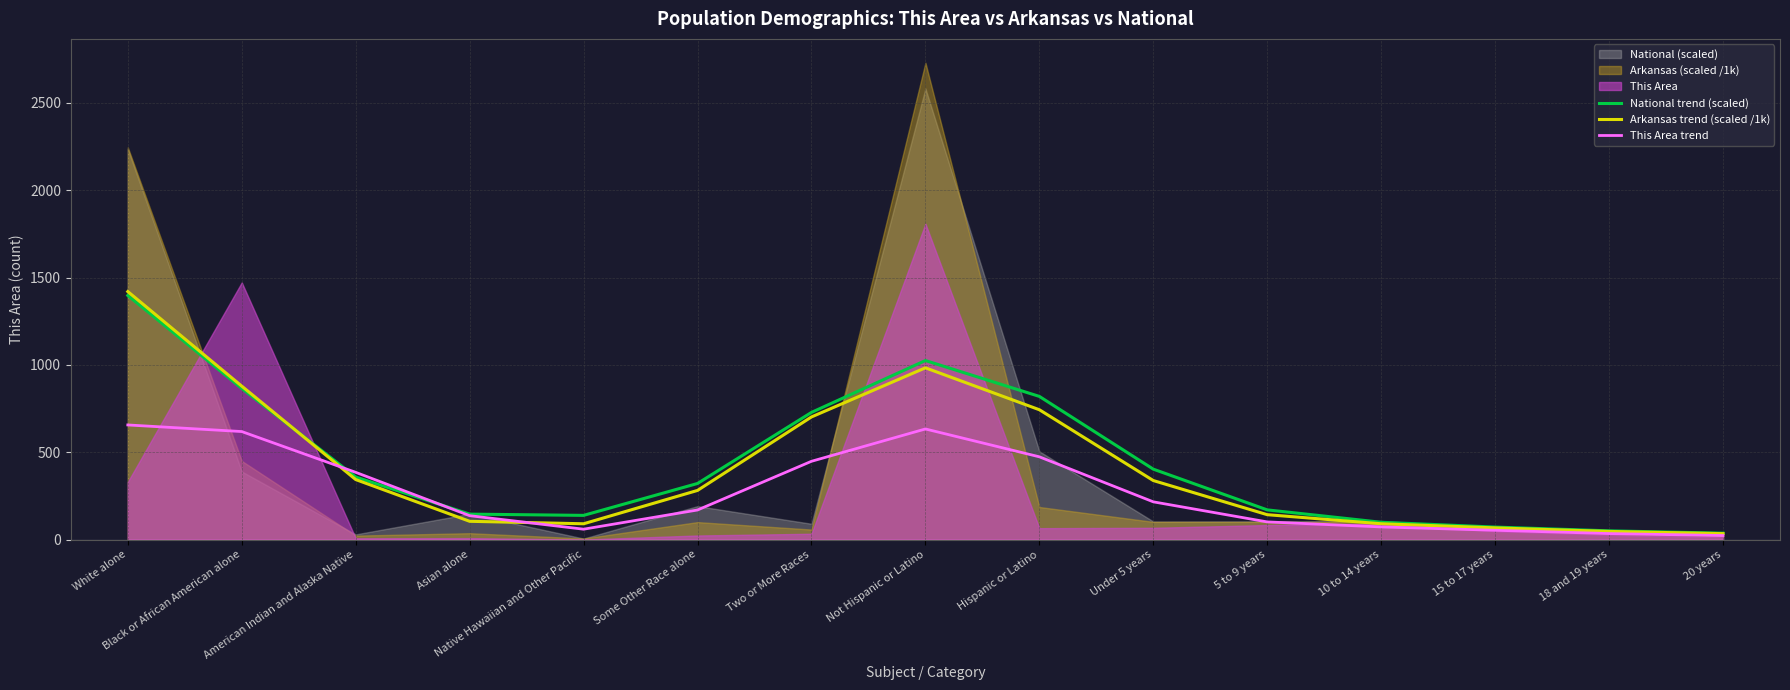

What is the maximum value for Arkansas trend (scaled /1k)?

1419.6